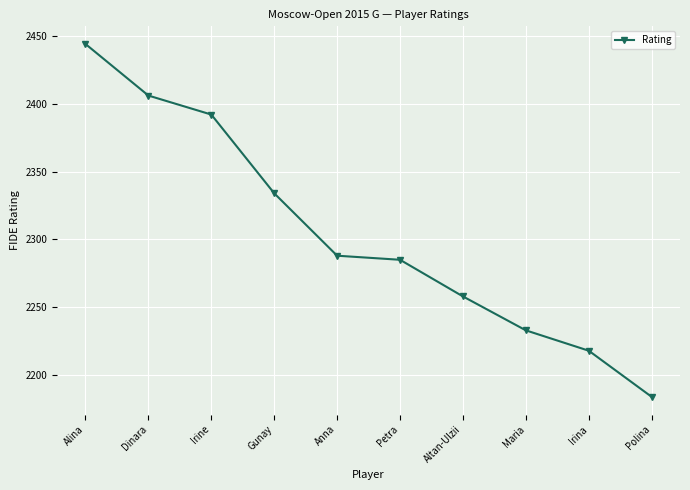

What is the difference between the maximum and second lowest values?

226